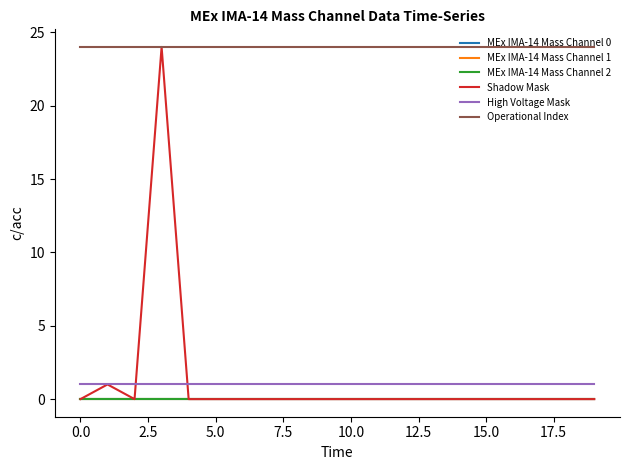

Does the chart display data point markers on the line(s)?

No